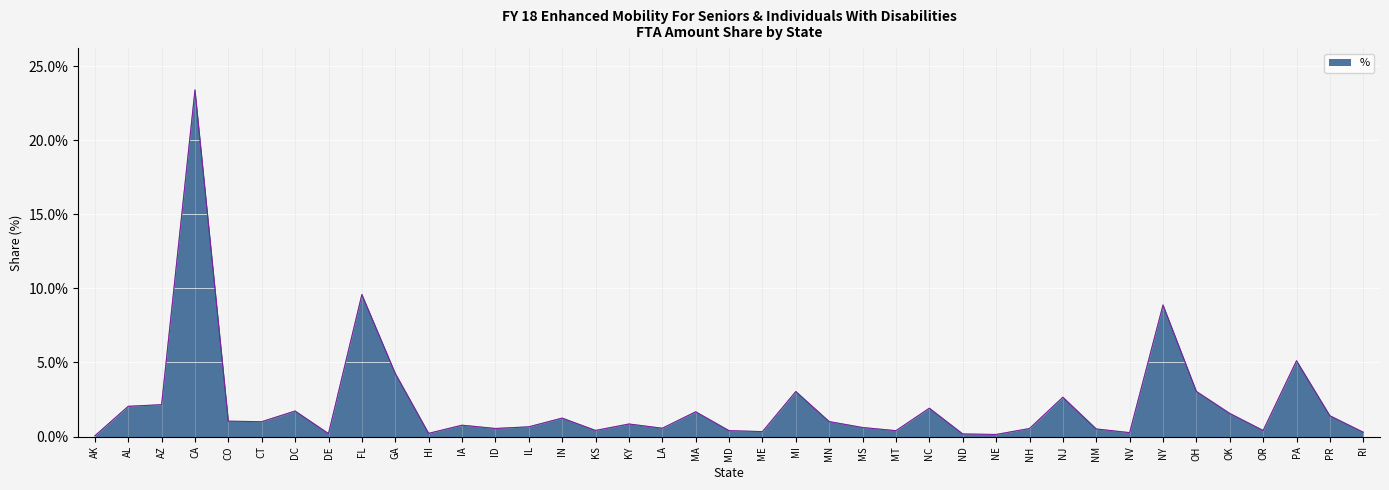

Which label corresponds to the largest value in the chart?

CA